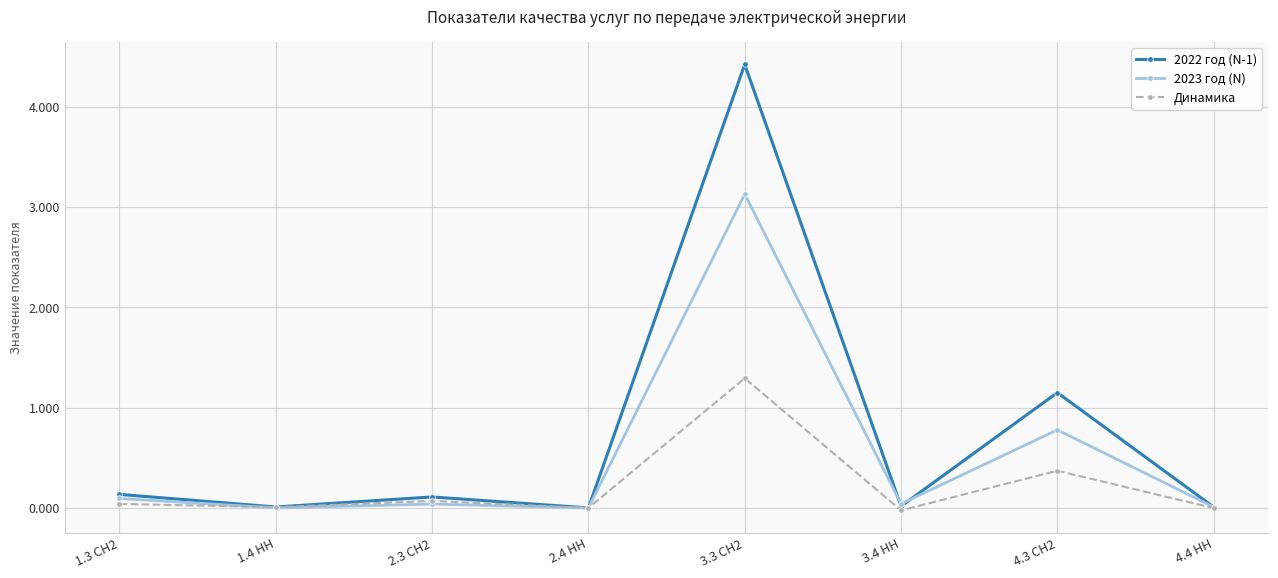

The value of Динамика at 3.4 НН is -0.0. True or false?

True